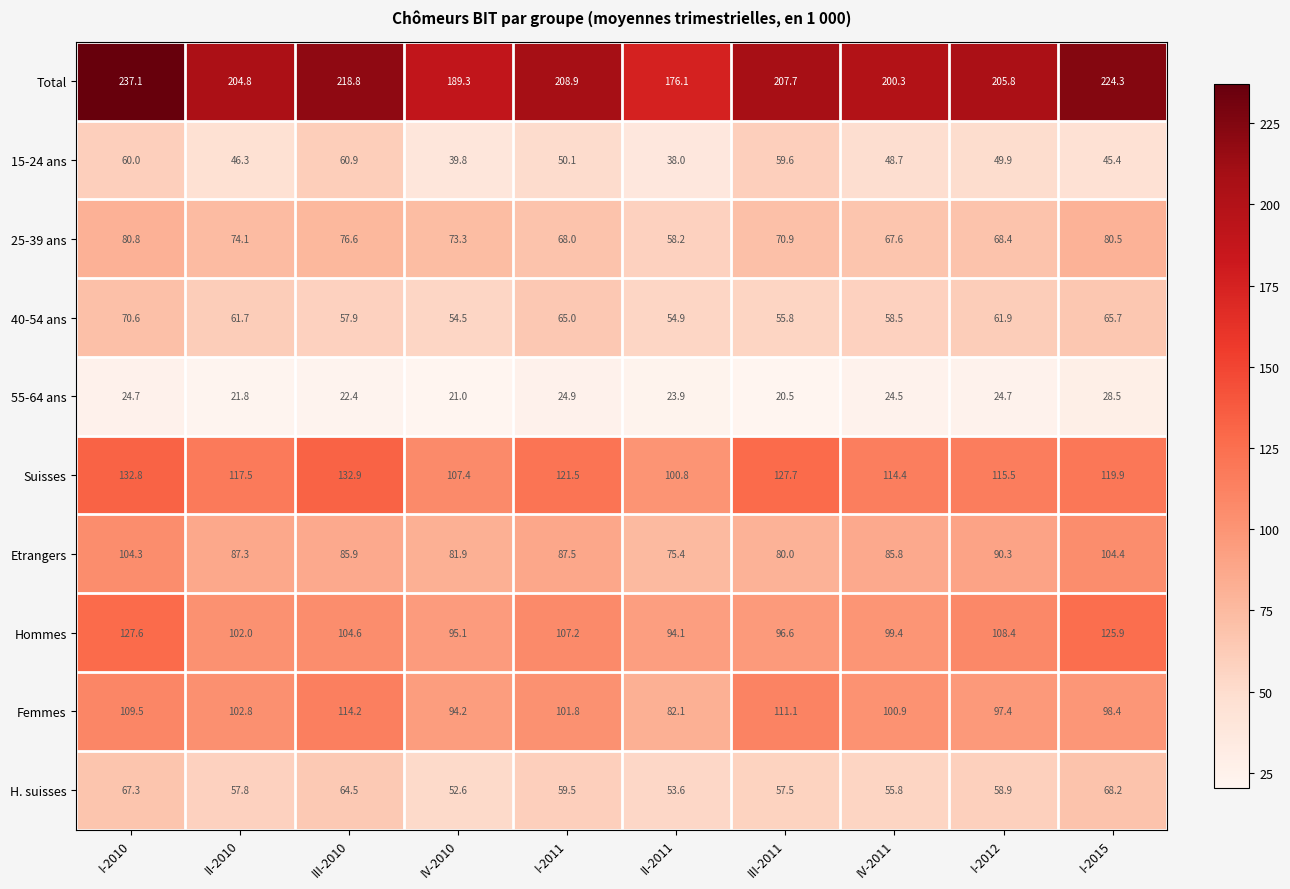

Count the number of categories in the chart.

10